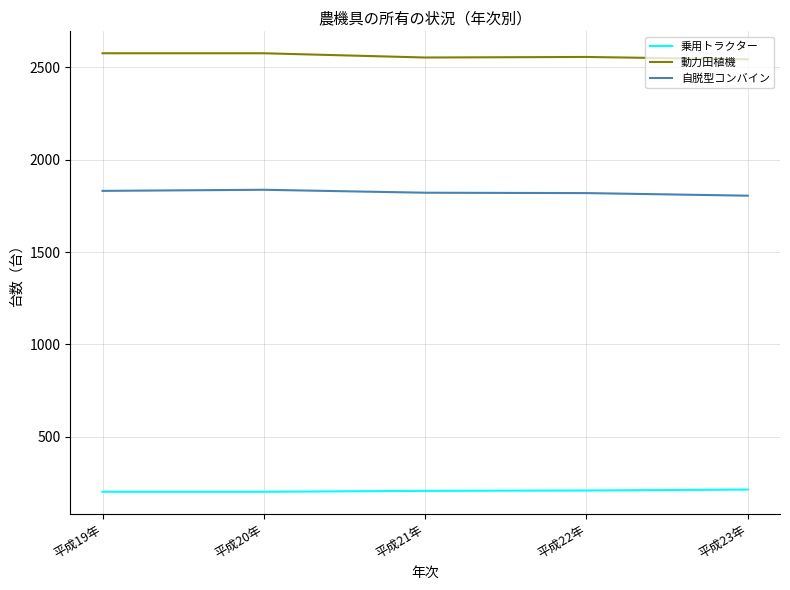

The value of 乗用トラクター at 平成21年 is 299. True or false?

False